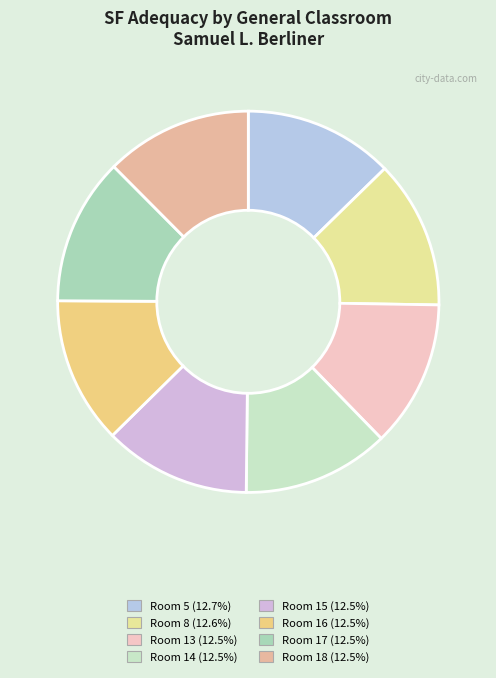

How many segments does this pie chart have?

8